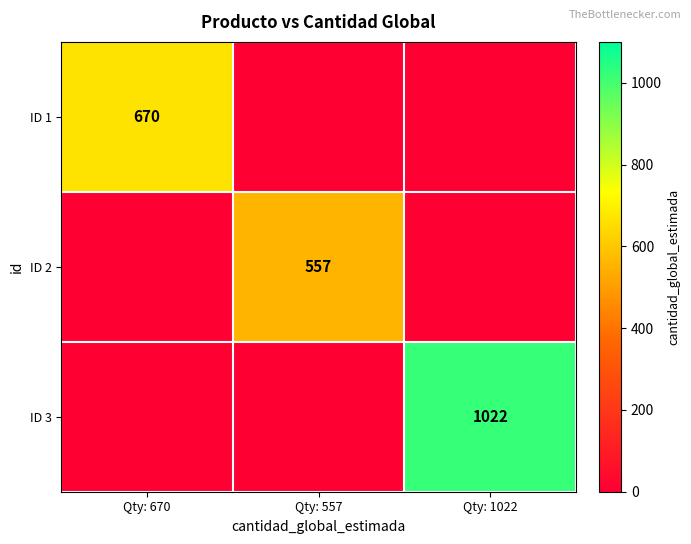

At how many categories does at least one series exceed 461?

3